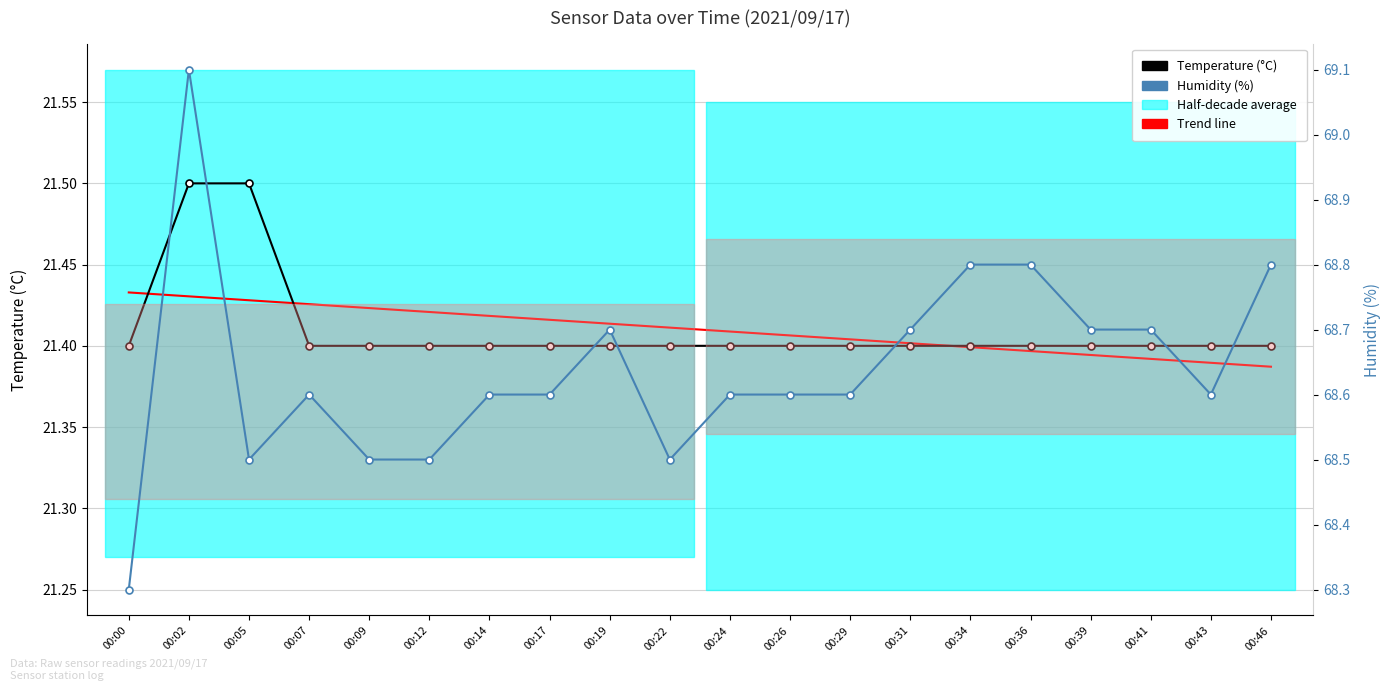

List the series in order of their peak value, lowest first.

Trend, Temperature (°C), Humidity (%)